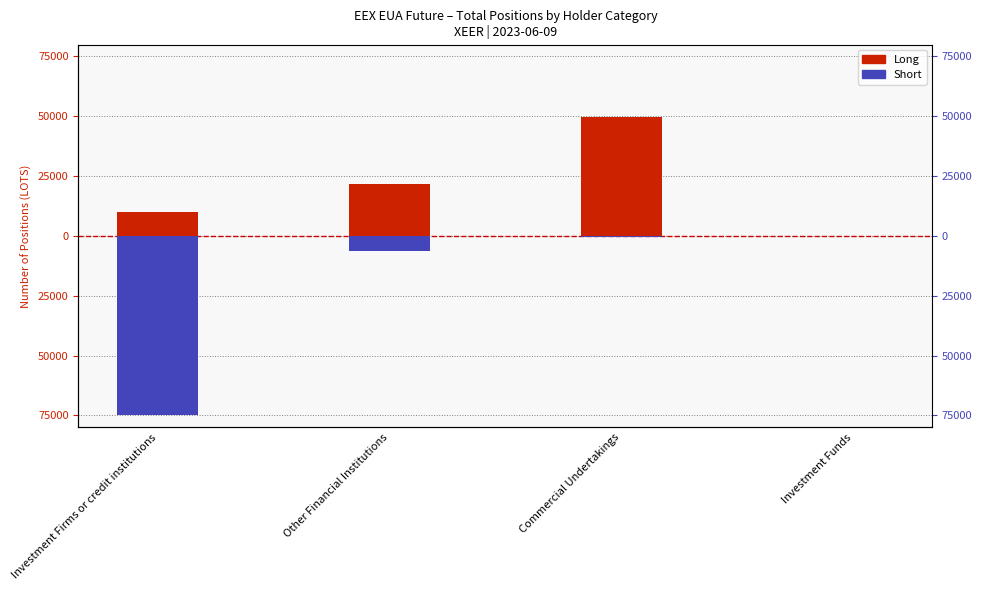

Reading right to left, what are all the values shown in this chart?

Long: 0	49802	21718	10162
Short: 0	-572	-6260	-74857